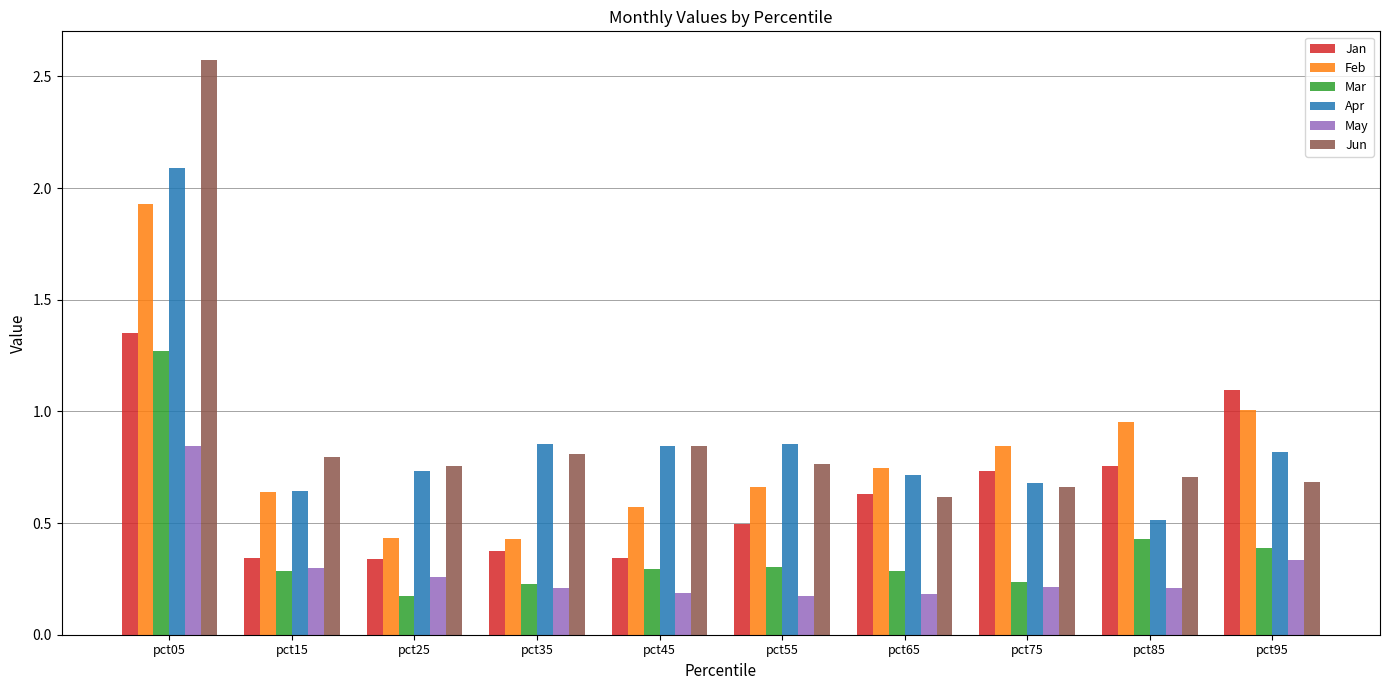

True or false: Jan has a value of 0.7 at pct55.

False